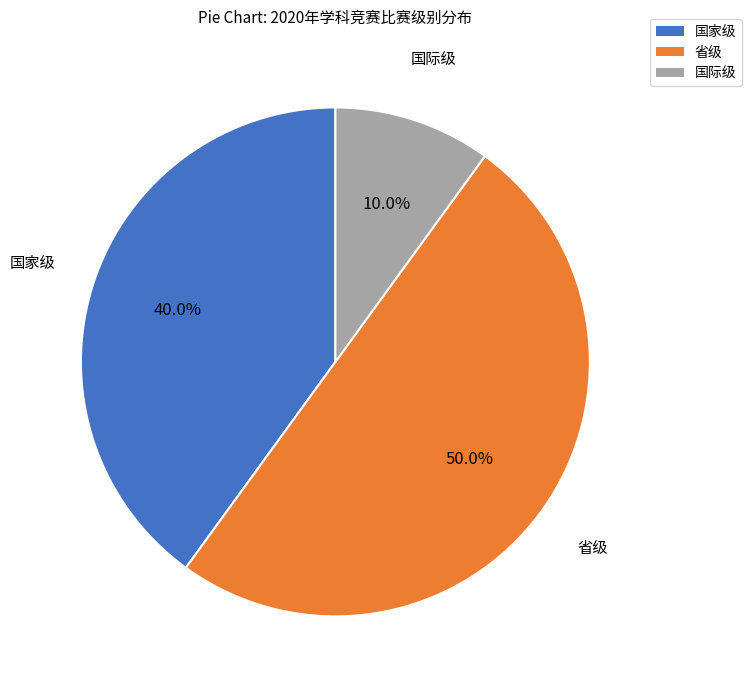

To the nearest percent, what is the difference between the largest and smallest slice percentages?

40%